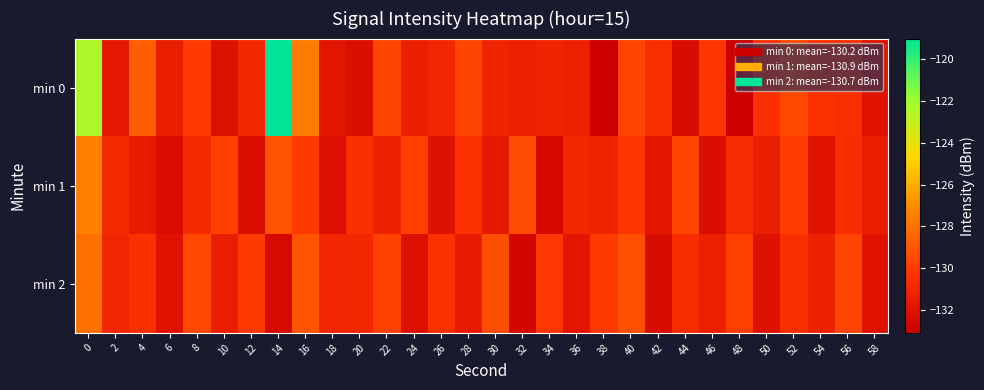

Which series has the largest range (max minus min)?

min 0